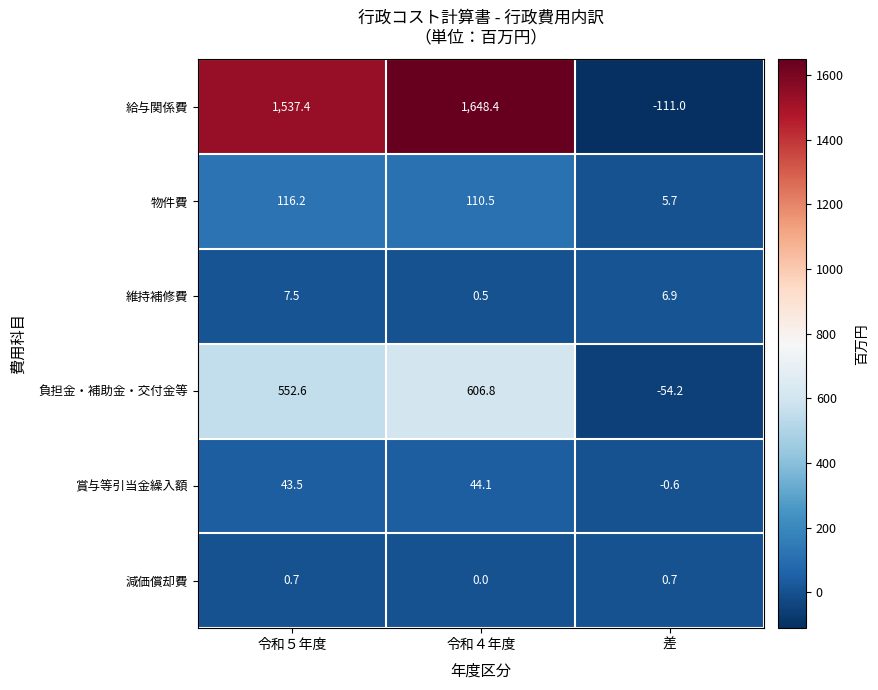

Between 令和５年度 and 差, which series saw the biggest shift?

給与関係費